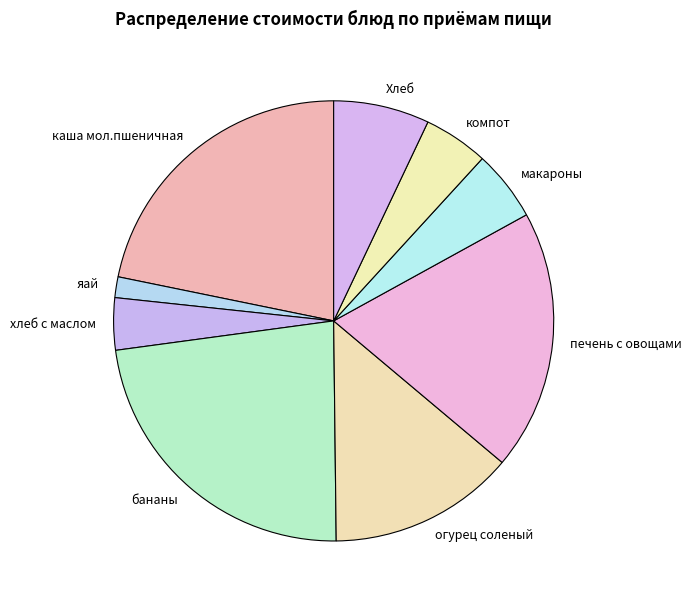

How many segments does this pie chart have?

9